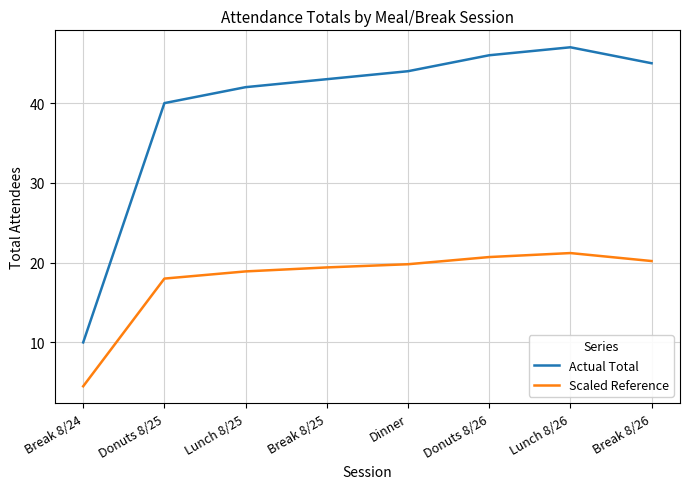

True or false: Actual Total and Scaled Reference intersect in this chart.

False